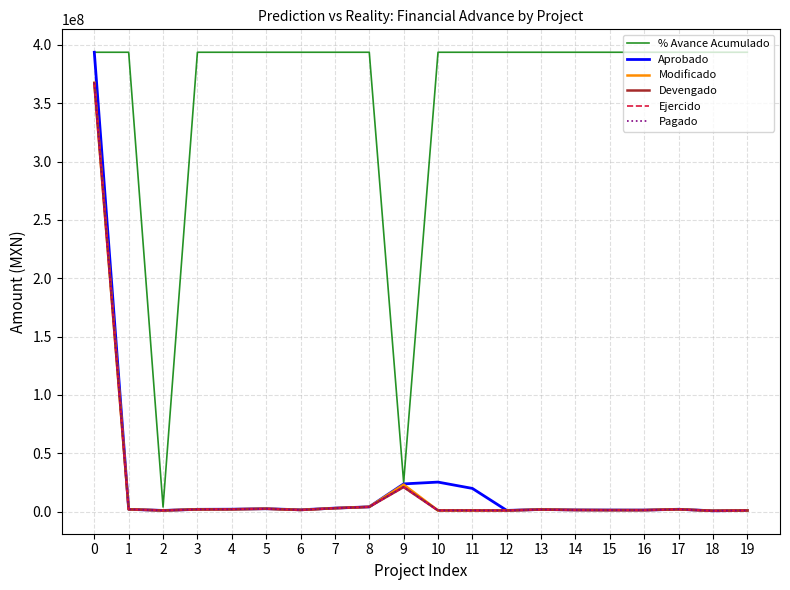

Is this an area chart (filled region under the line)?

No